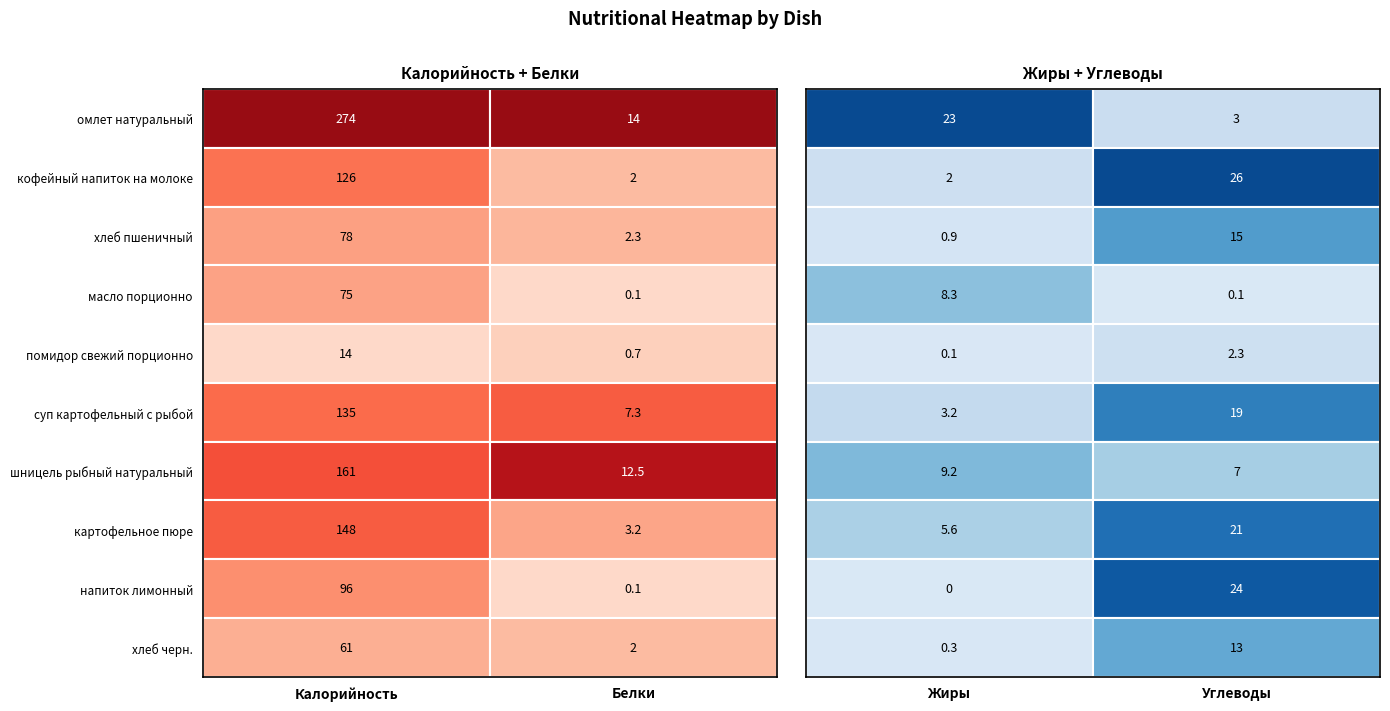

Which series has the largest total across all categories?

омлет натуральный